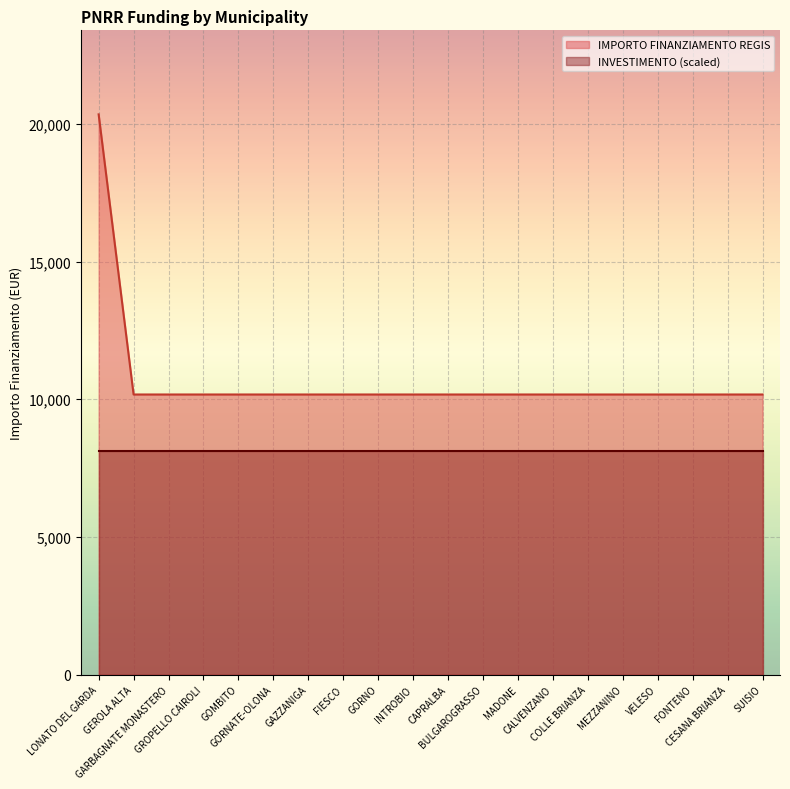

Is it true that the value at GARBAGNATE MONASTERO is 17218?

False